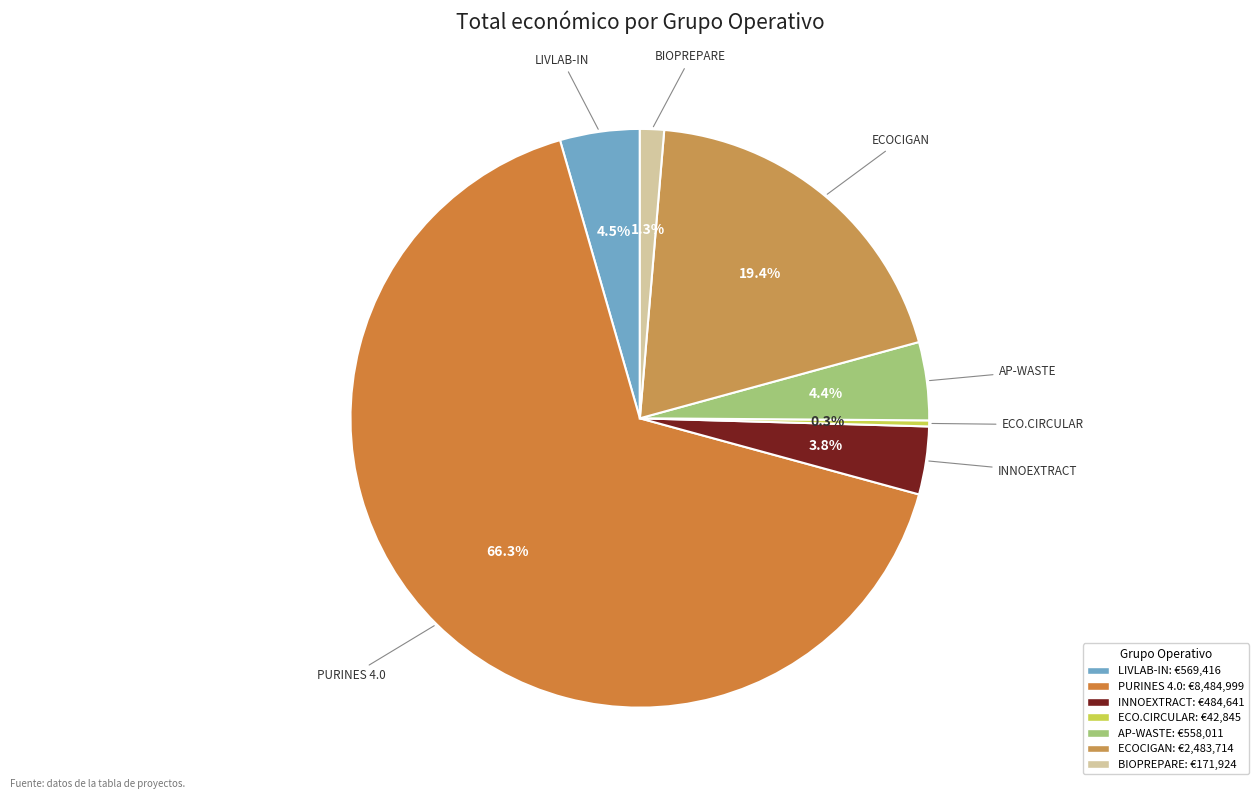

What is the majority slice?

PURINES 4.0